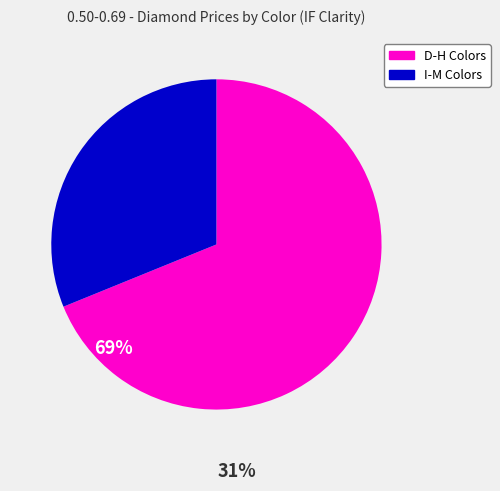

How many segments does this pie chart have?

2